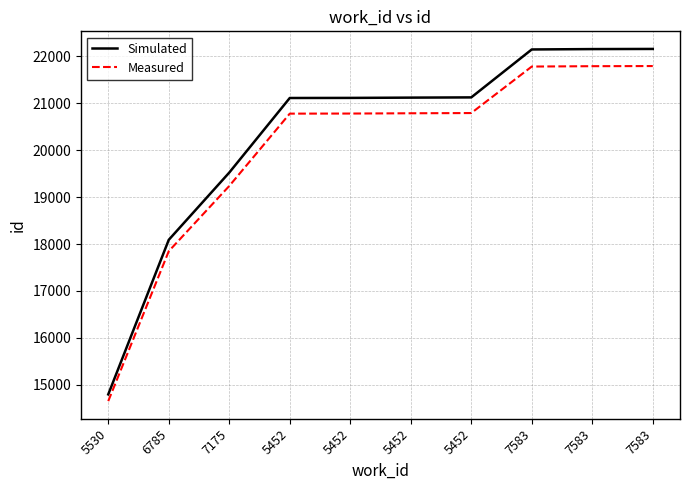

The Simulated series shows 9985.1 at 5452. True or false?

False